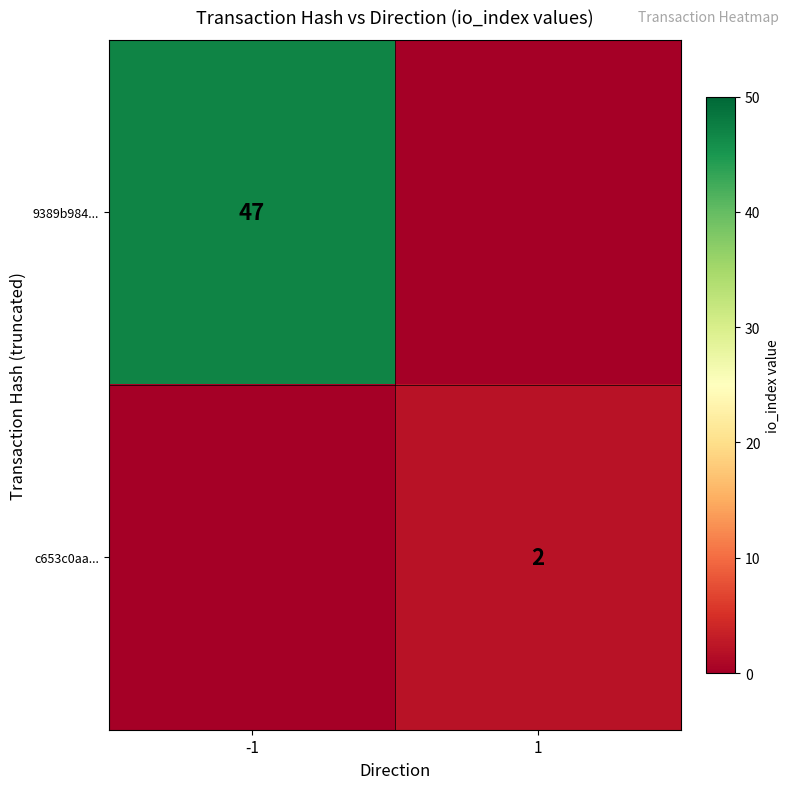

Is it true that 9389b984... equals 65 at -1?

False